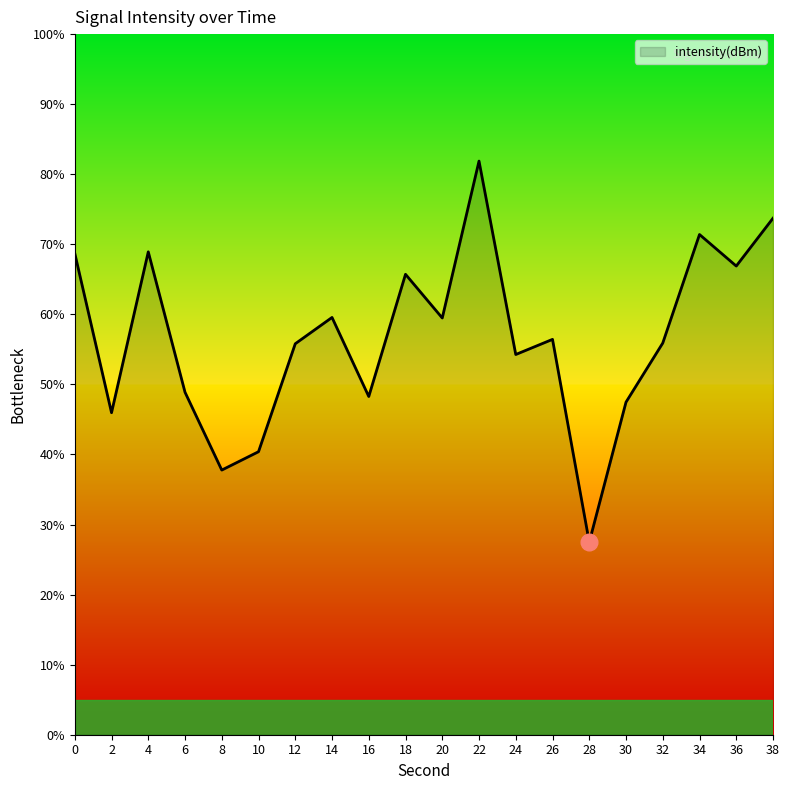

The value at 0 is 106.8. True or false?

False